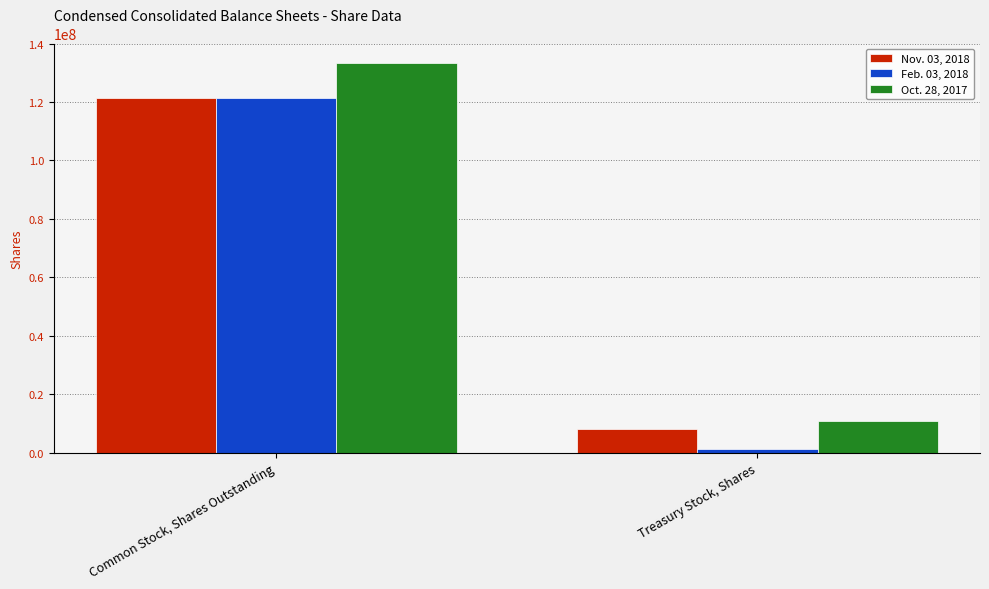

The value of Oct. 28, 2017 at Treasury Stock, Shares is 10730582. True or false?

True